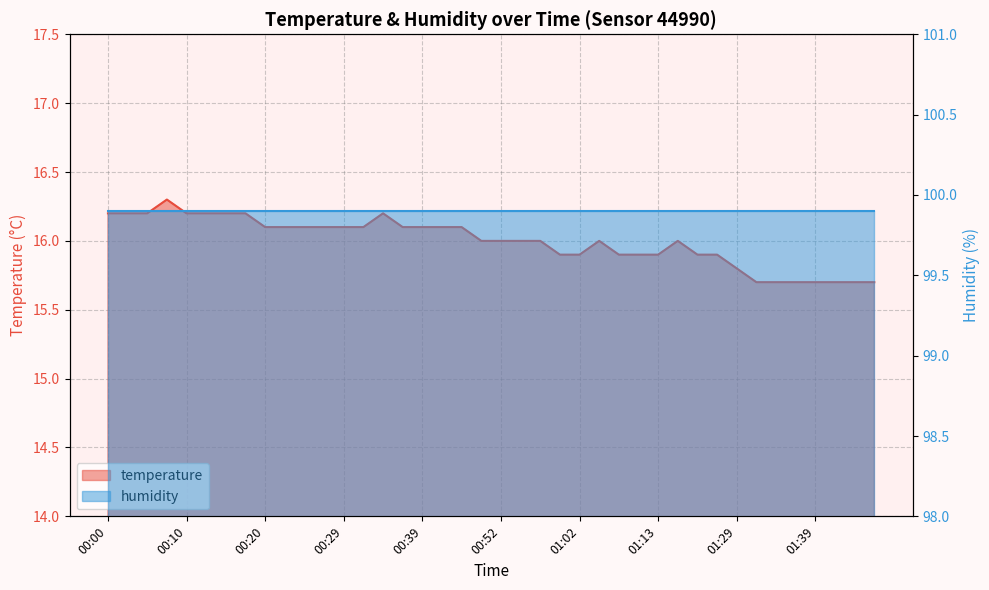

What is the average value?

16.0